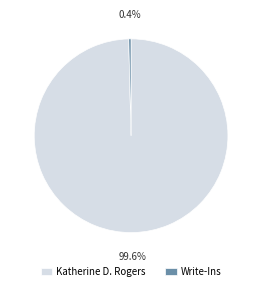

Rank the categories by value from highest to lowest.

Katherine D. Rogers, Write-Ins